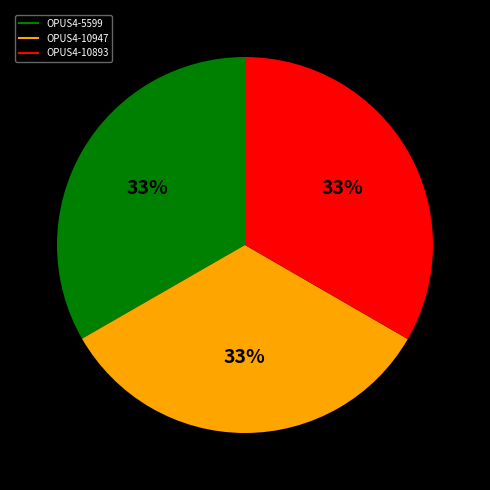

To the nearest percent, what is the combined percentage of OPUS4-5599 and OPUS4-10893?

67%